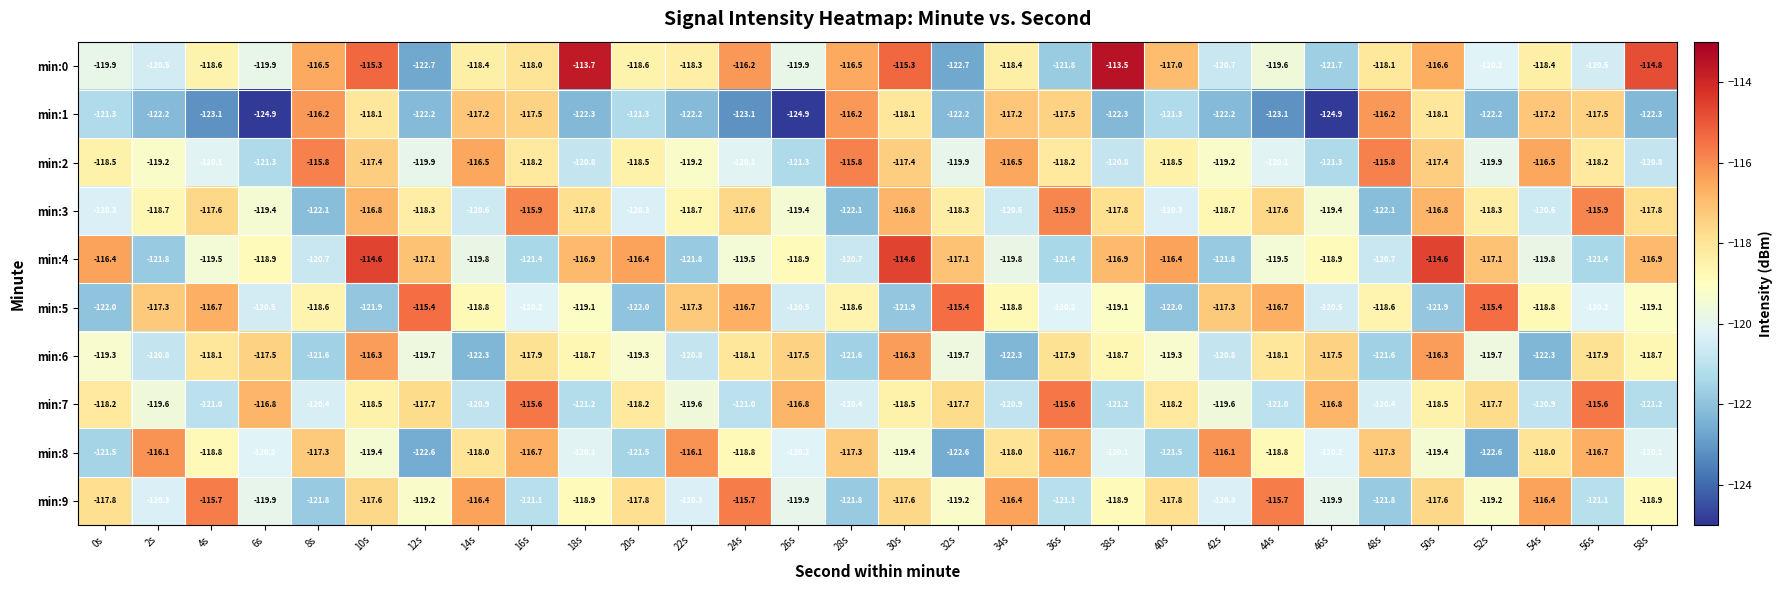

The value of min:8 at 40s is -121.5. True or false?

True